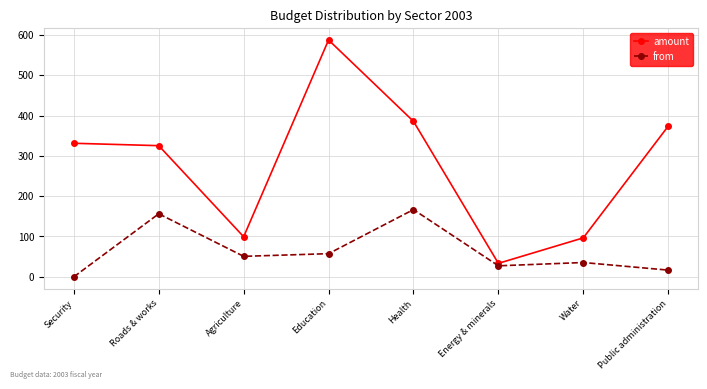

Where is amount nearest to the value 310?

Roads & works